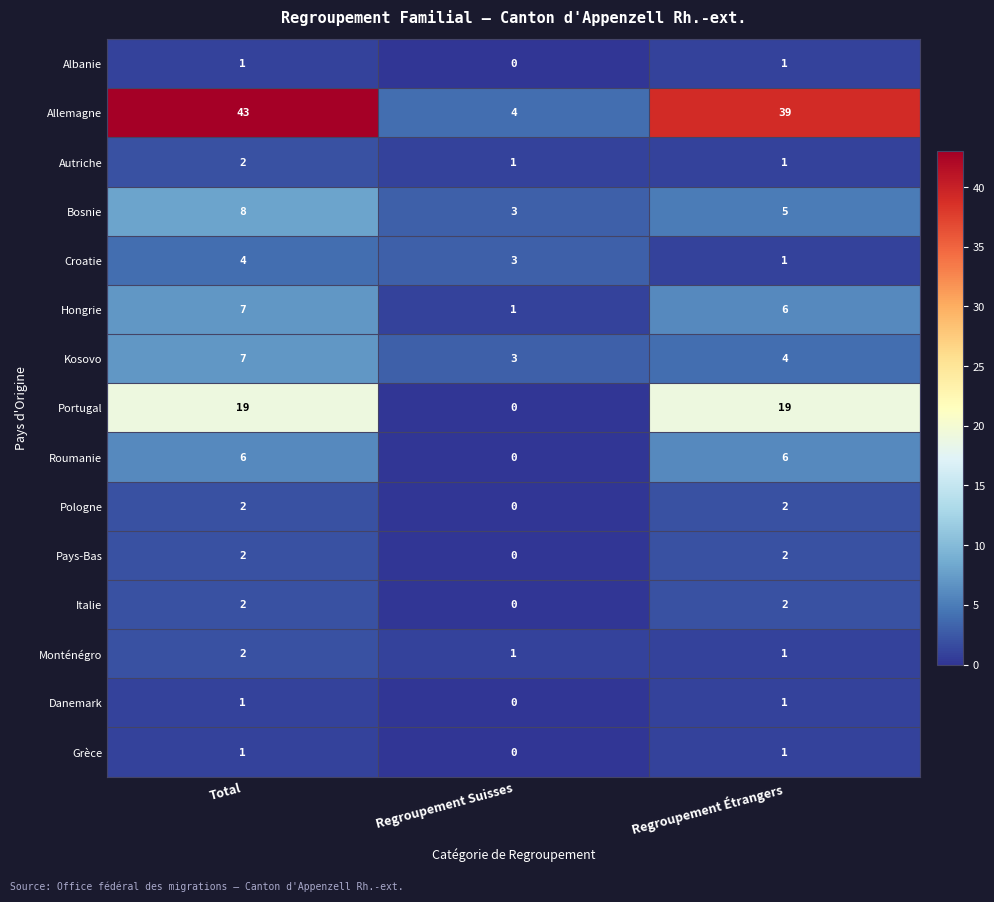

What is the total value across all series at Regroupement Suisses?

16